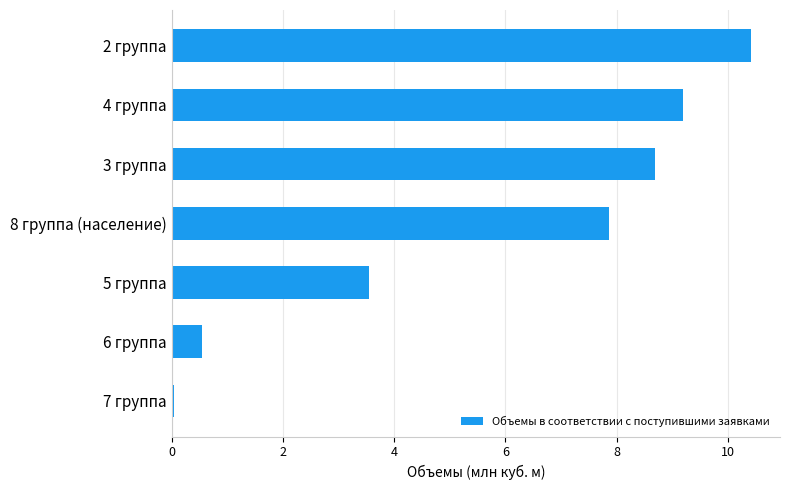

What value does the data have at 8 группа (население)?

7.9